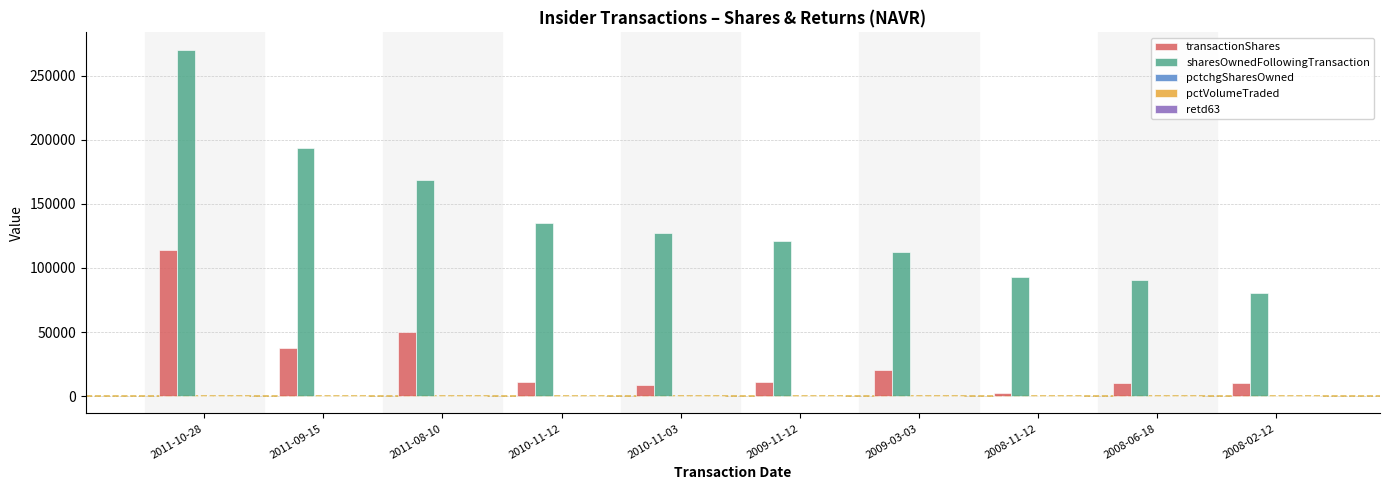

Which label corresponds to the largest value in the chart?

2011-10-28